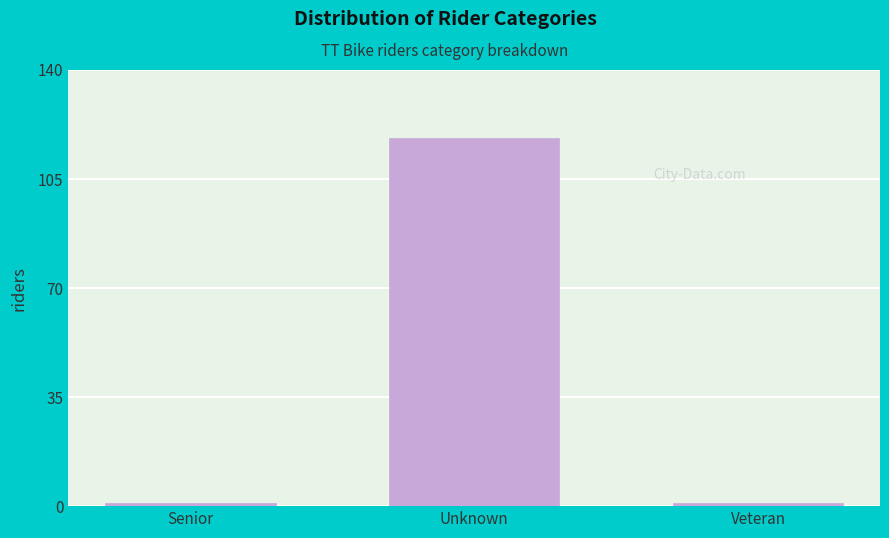

Reading right to left, list all the values displayed in this chart.

Veteran=1	Unknown=118	Senior=1